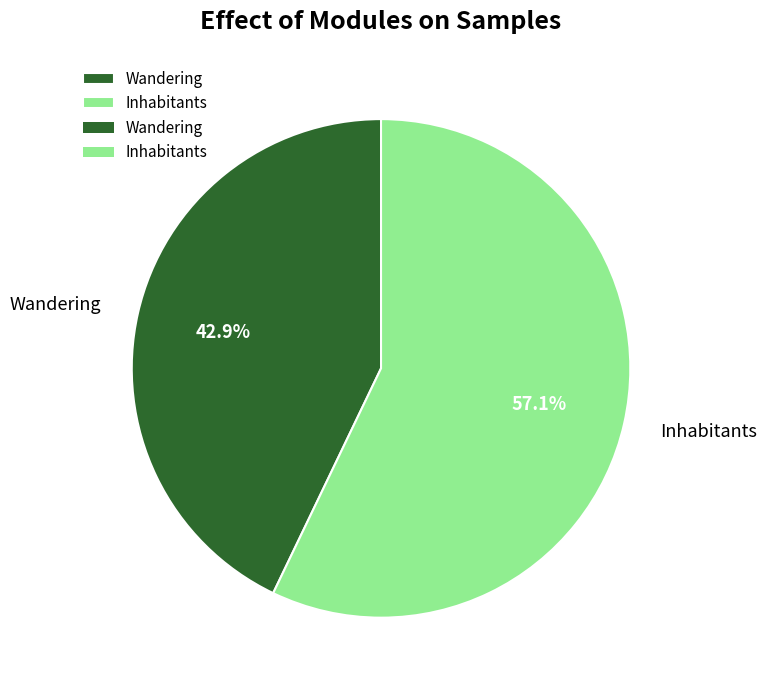

What portion of the pie excludes Inhabitants?

42.9%